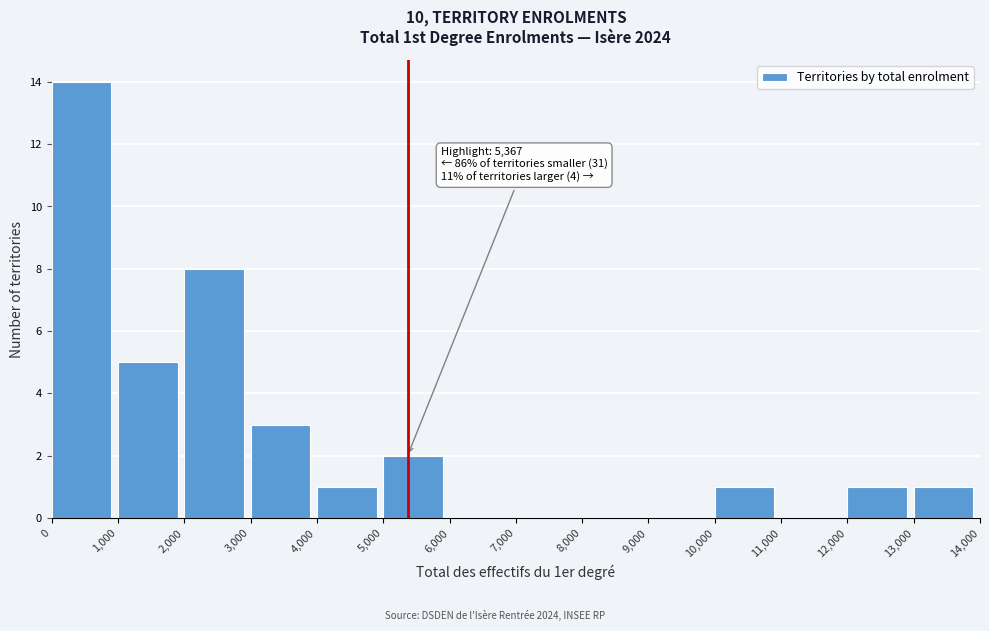

Which range on the x-axis has the tallest bar?

0 to 1,000